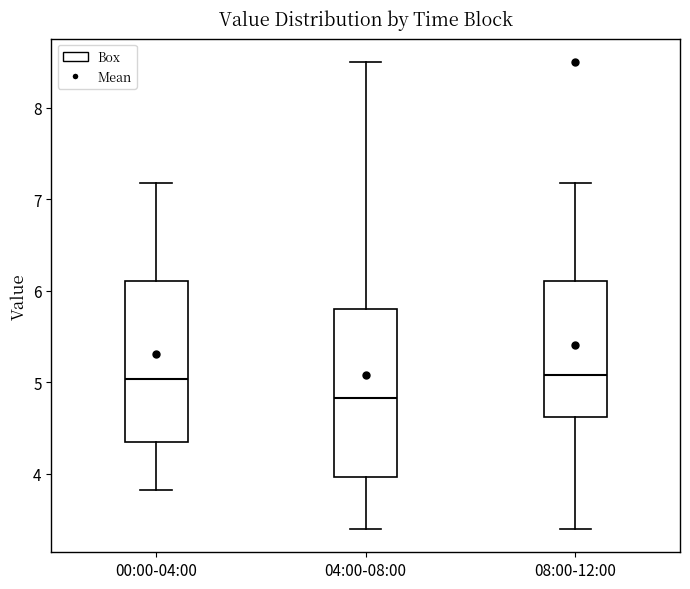

Reading left to right, read every box against the y-axis: the position of its median line, the range the box covers, and the ends of its whiskers. The values are not printed on the chart, so give them approximately, as read against the axis.

00:00-04:00: median 5.0, box 4.4 to 6.1, whiskers 3.8 to 7.2
04:00-08:00: median 4.8, box 4.0 to 5.8, whiskers 3.4 to 8.5
08:00-12:00: median 5.1, box 4.6 to 6.1, whiskers 3.4 to 7.2